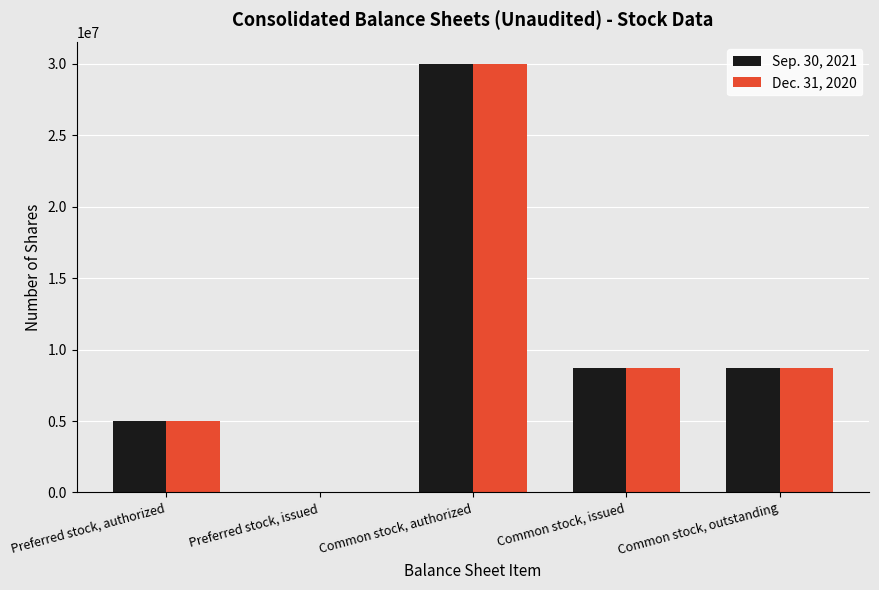

Reading left to right, transcribe all the data shown in this chart.

Sep. 30, 2021: 5000000	0	30000000	8726045	8726045
Dec. 31, 2020: 5000000	0	30000000	8726045	8726045